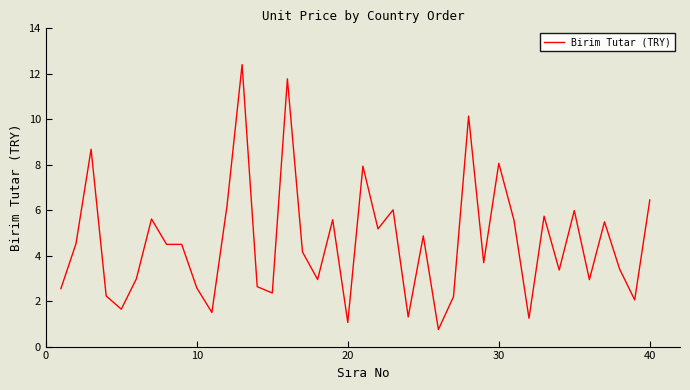

What is the minimum value shown in the chart?

0.8